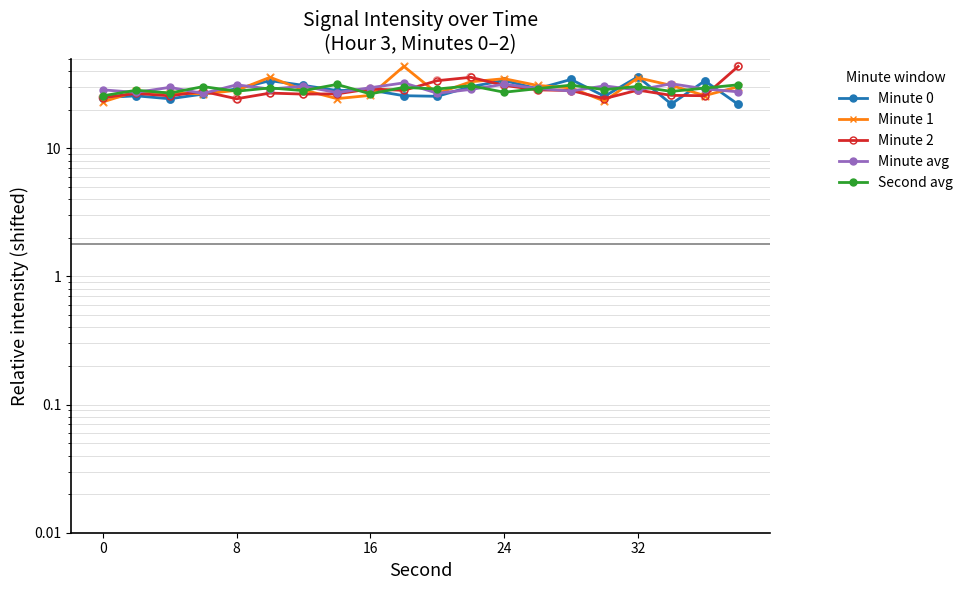

Which series has the largest total across all categories?

Minute 1